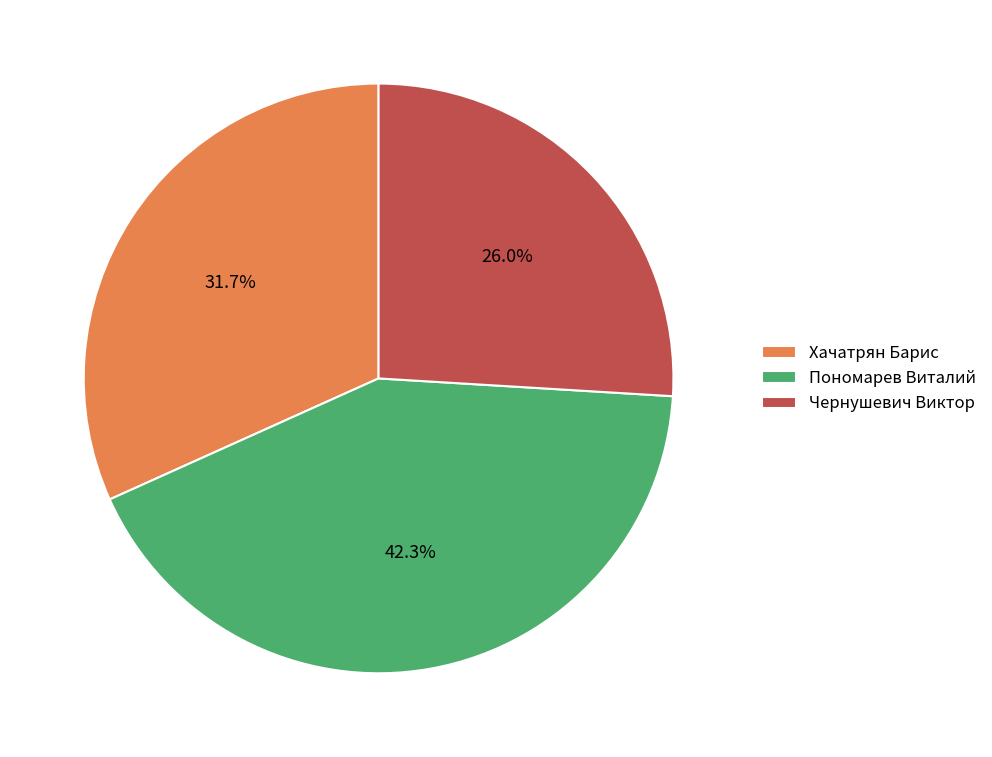

To the nearest percent, what is the difference between the Чернушевич Виктор and Пономарев Виталий slice percentages?

16%